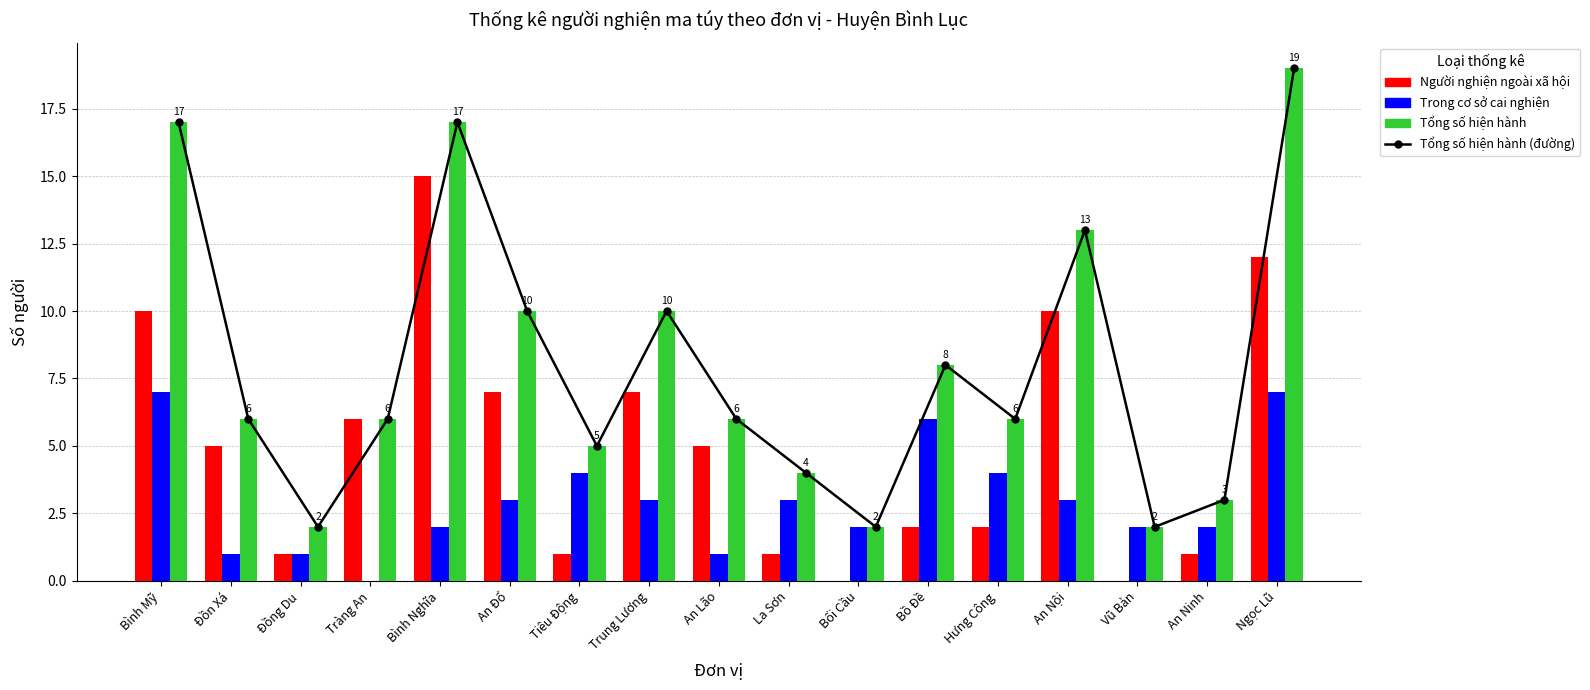

Between La Sơn and An Nội, which series saw the biggest shift?

Tổng số hiện hành (đường)